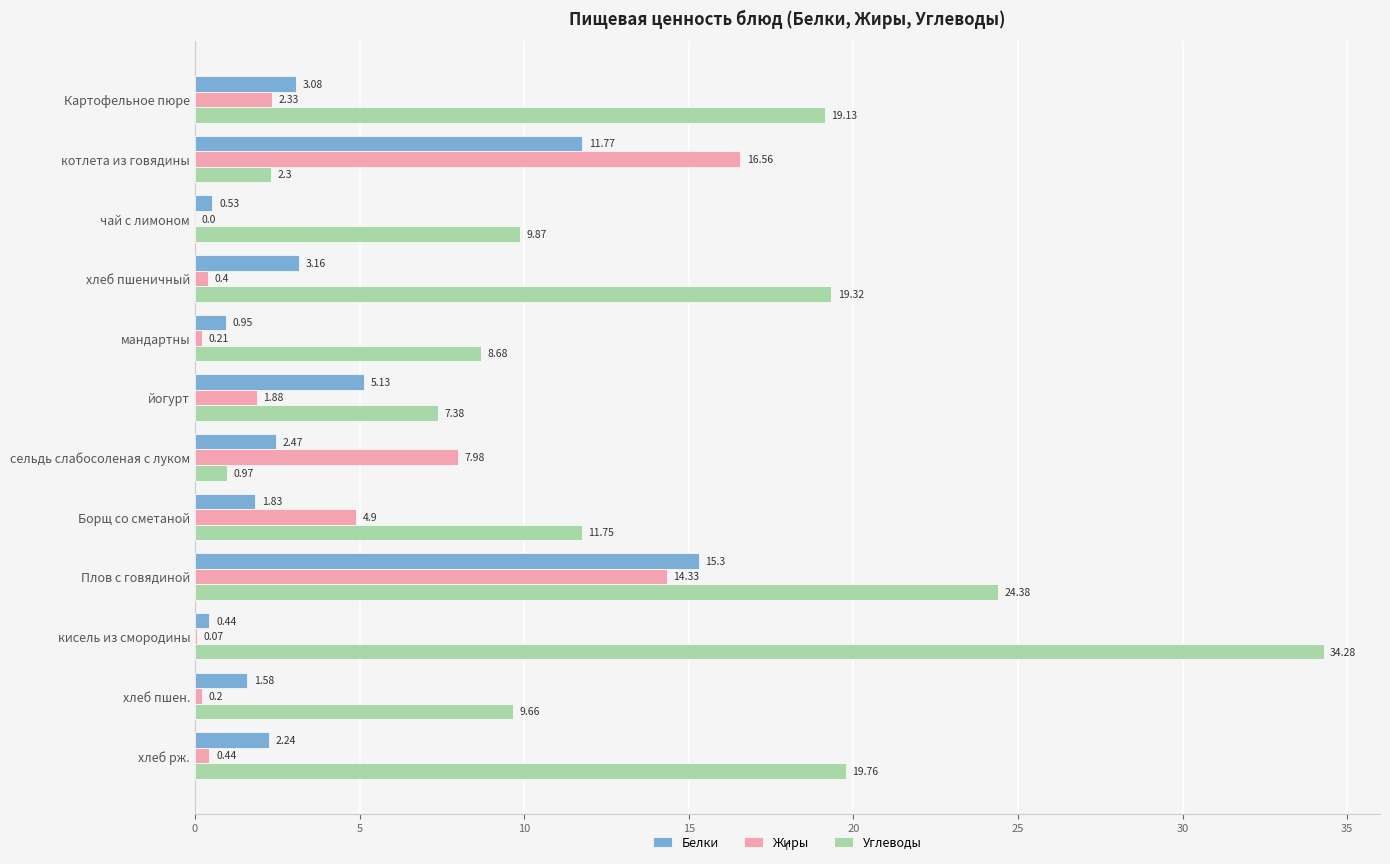

Which series changed the most between йогурт and кисель из смородины?

Углеводы